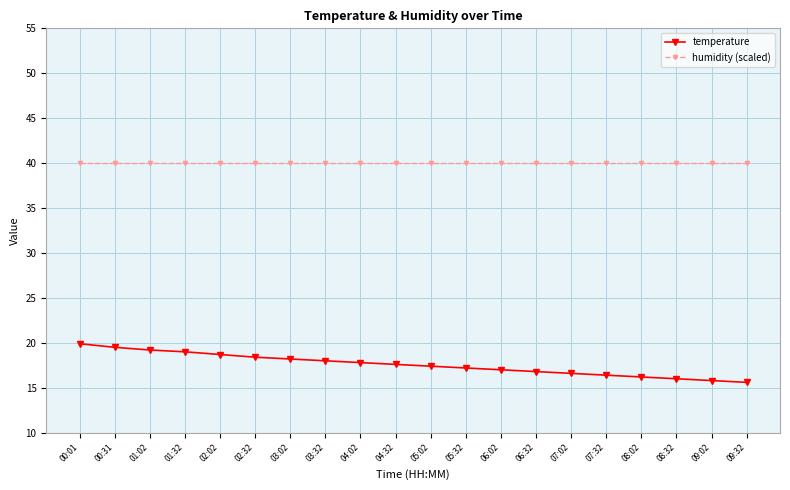

True or false: humidity (scaled) and temperature cross at least once.

False